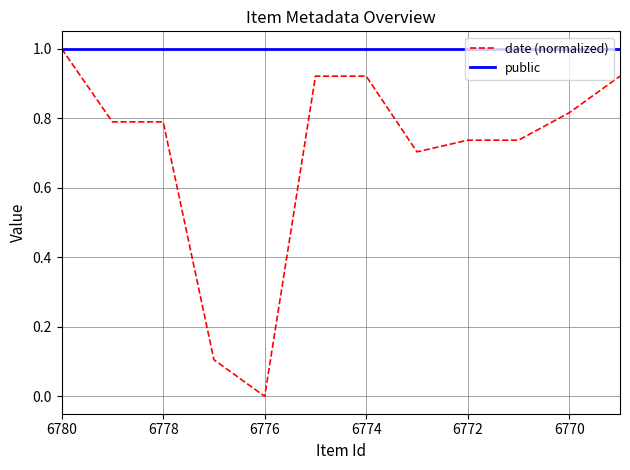

True or false: public has more than 1 points higher than both neighbors.

False